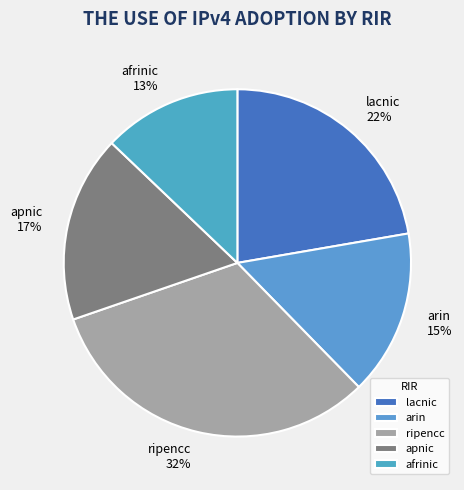

Count the number of slices in the pie.

5